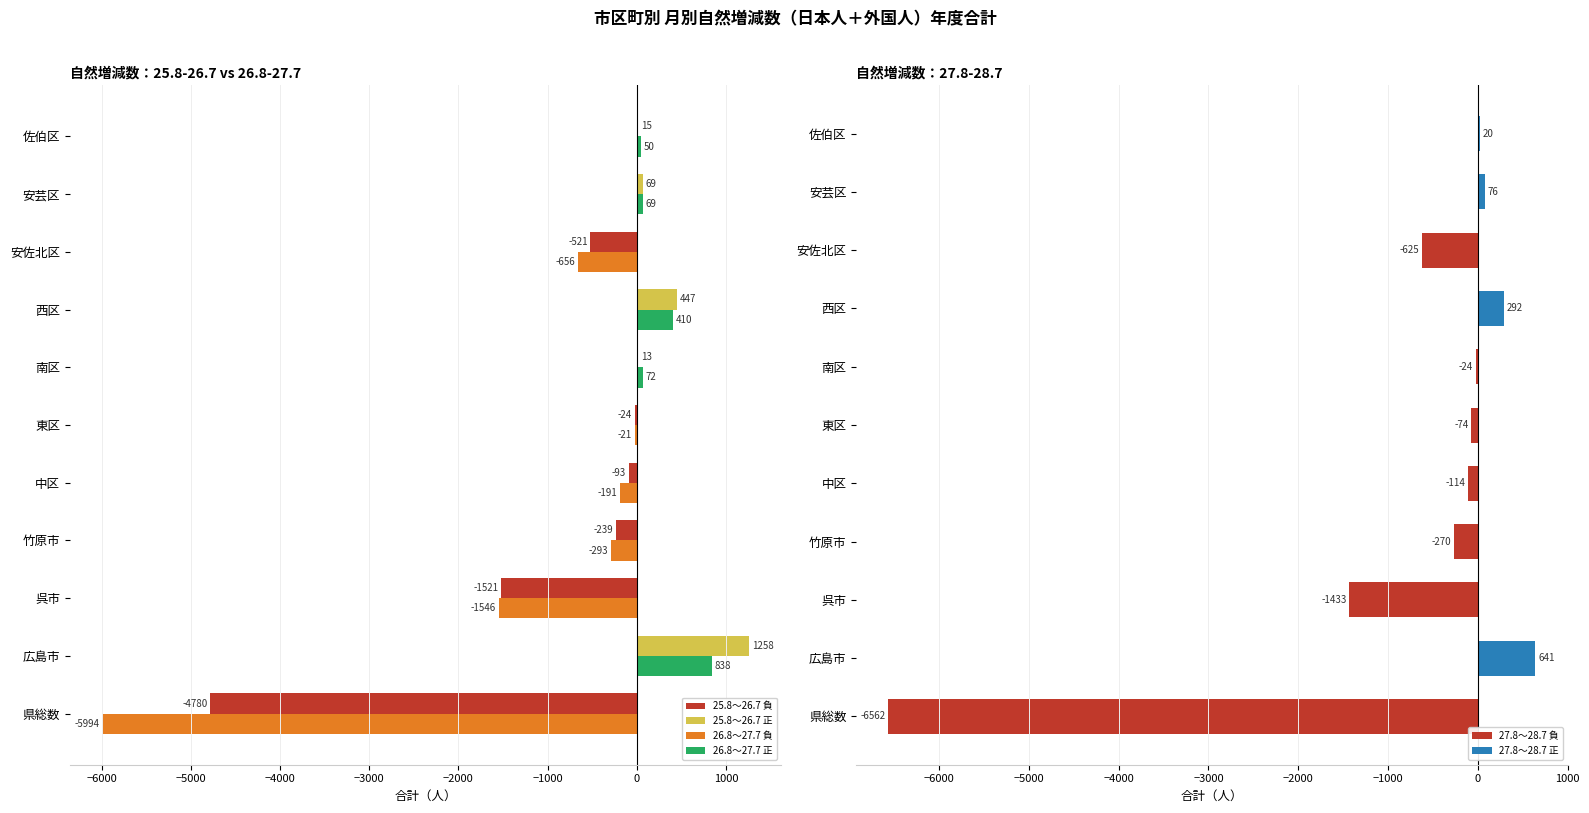

Which series has the widest spread of values?

27.8～28.7 (負)